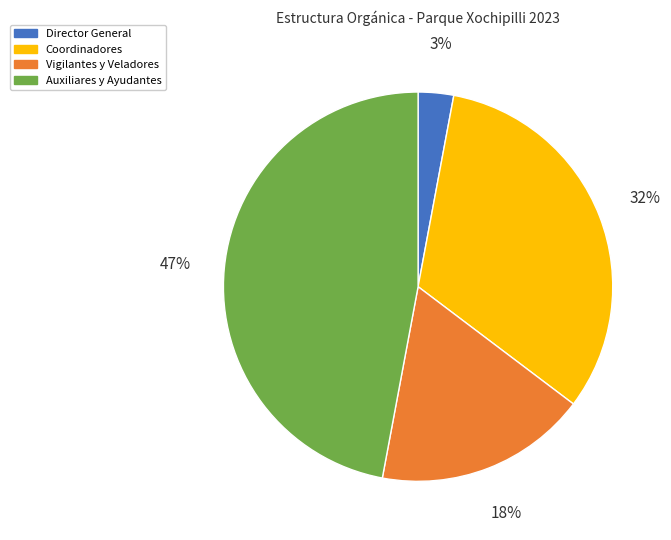

To the nearest percent, what portion does Auxiliares y Ayudantes represent?

47%